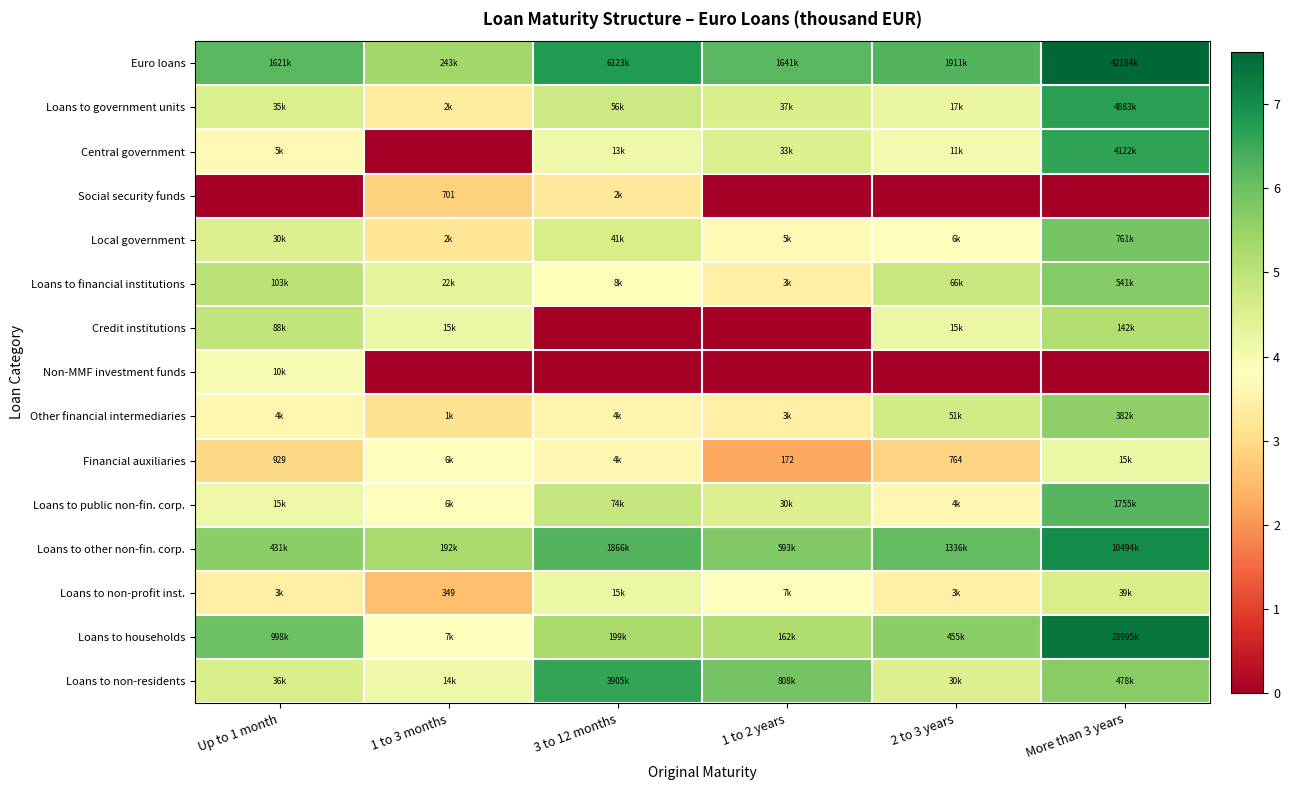

Is the value of Loans to non-residents at Up to 1 month greater than the value of Loans to government units at 3 to 12 months?

No